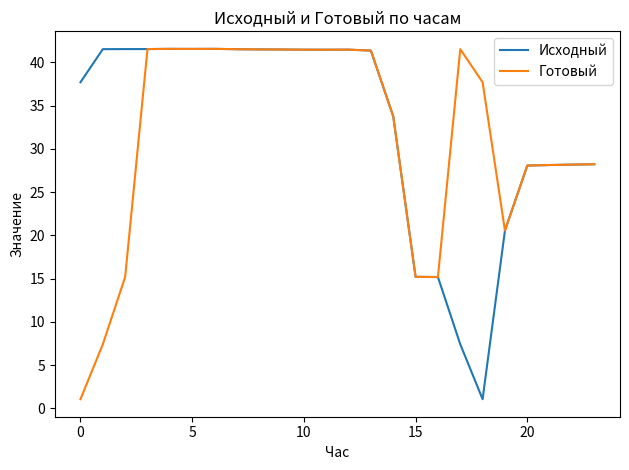

What is the lowest value of the Исходный series?

1.1